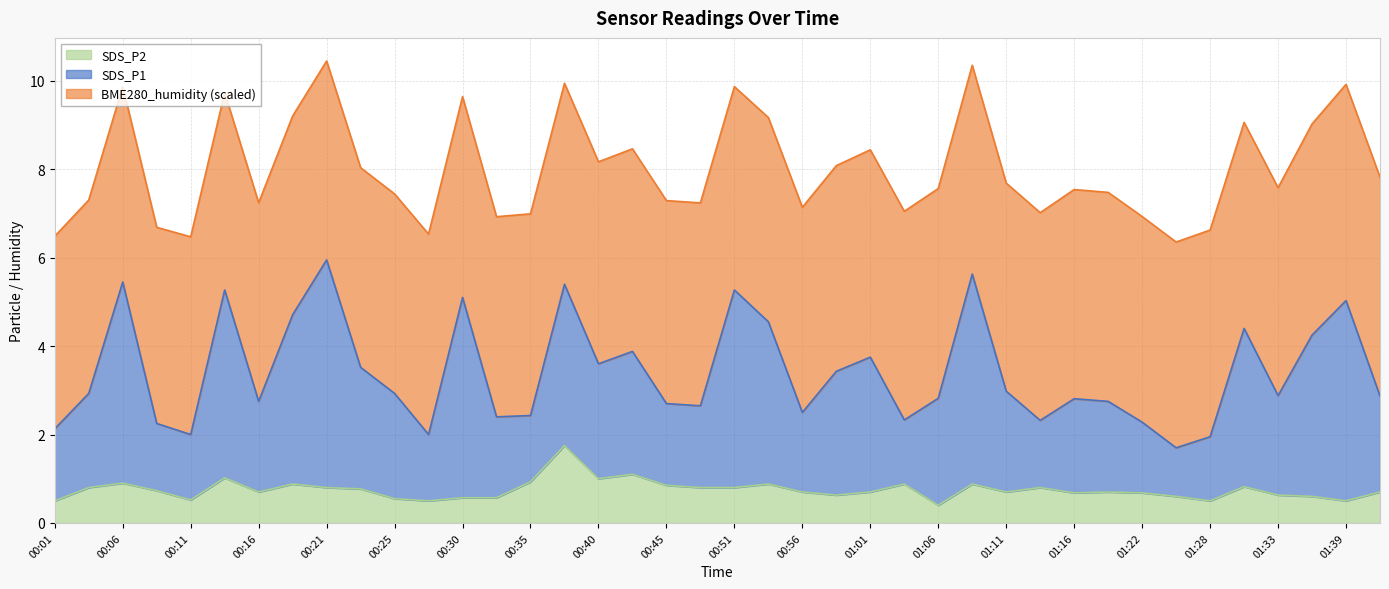

What is the minimum value for SDS_P2?

0.4